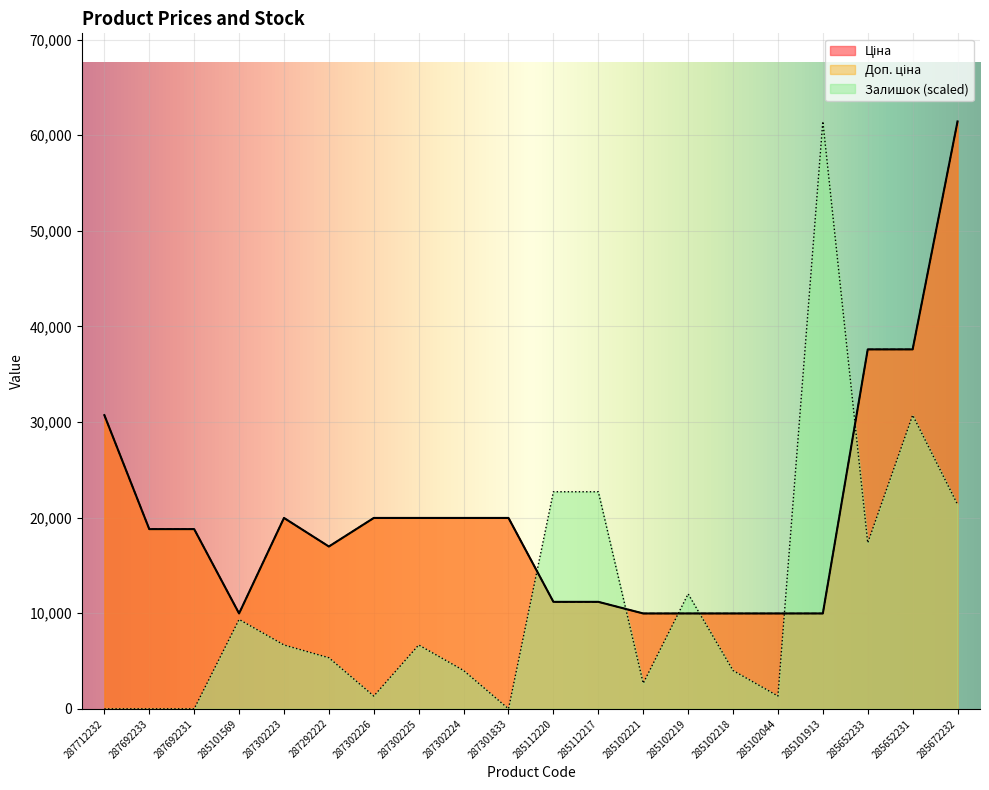

What is the value of the Ціна point at the 16th from the left?

9975.0